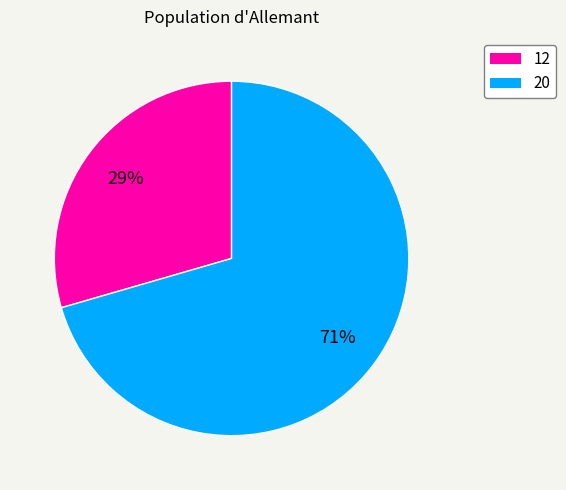

Is the sum of 12 and 20 greater than half?

Yes